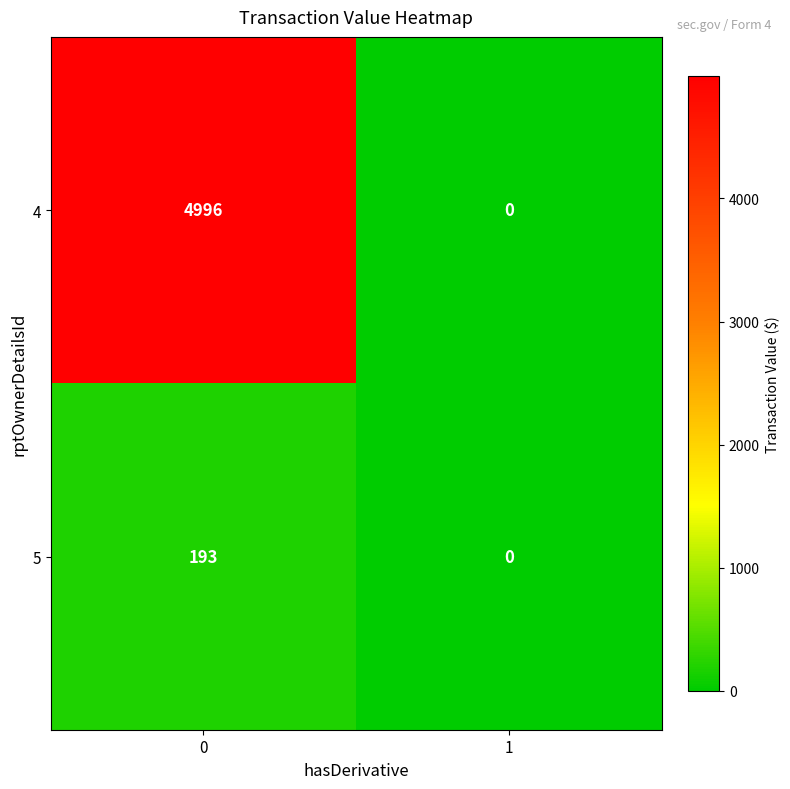

Reading left to right, list all the values displayed in this chart.

4: 0=4996	1=0
5: 0=193	1=0